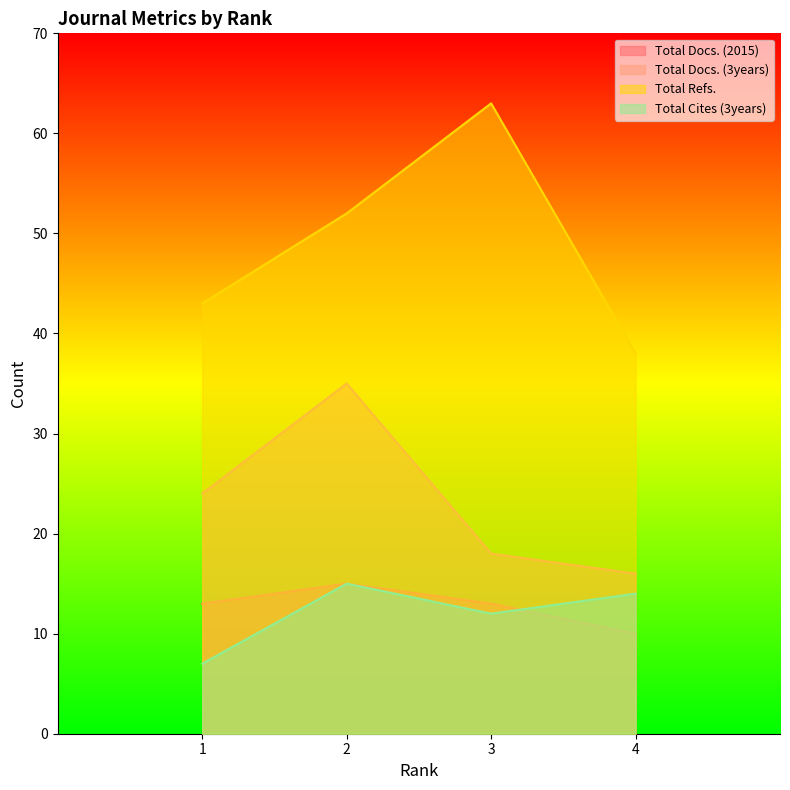

Rank the series by their maximum value, from lowest to highest.

Total Docs. (2015), Total Cites (3years), Total Docs. (3years), Total Refs.